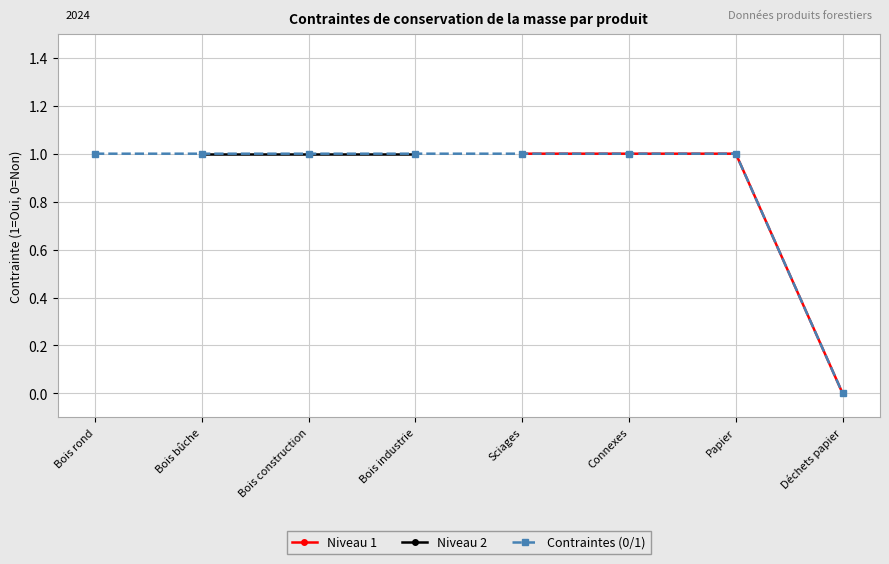

At Connexes, list the series in order from smallest to largest.

Niveau 1, Niveau 2, Contraintes (0/1)